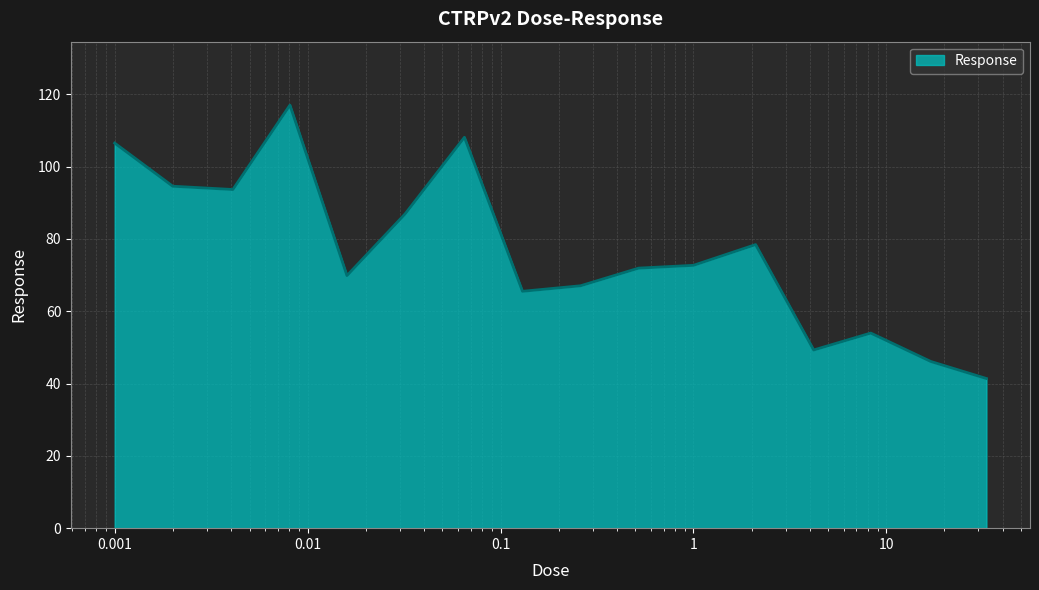

What is the smallest value displayed?

41.4